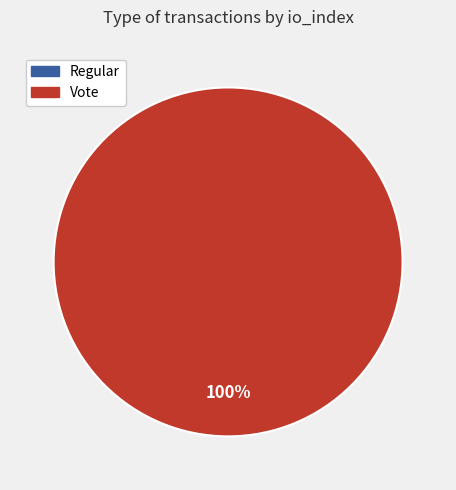

Which category has the smallest portion of the pie?

Regular